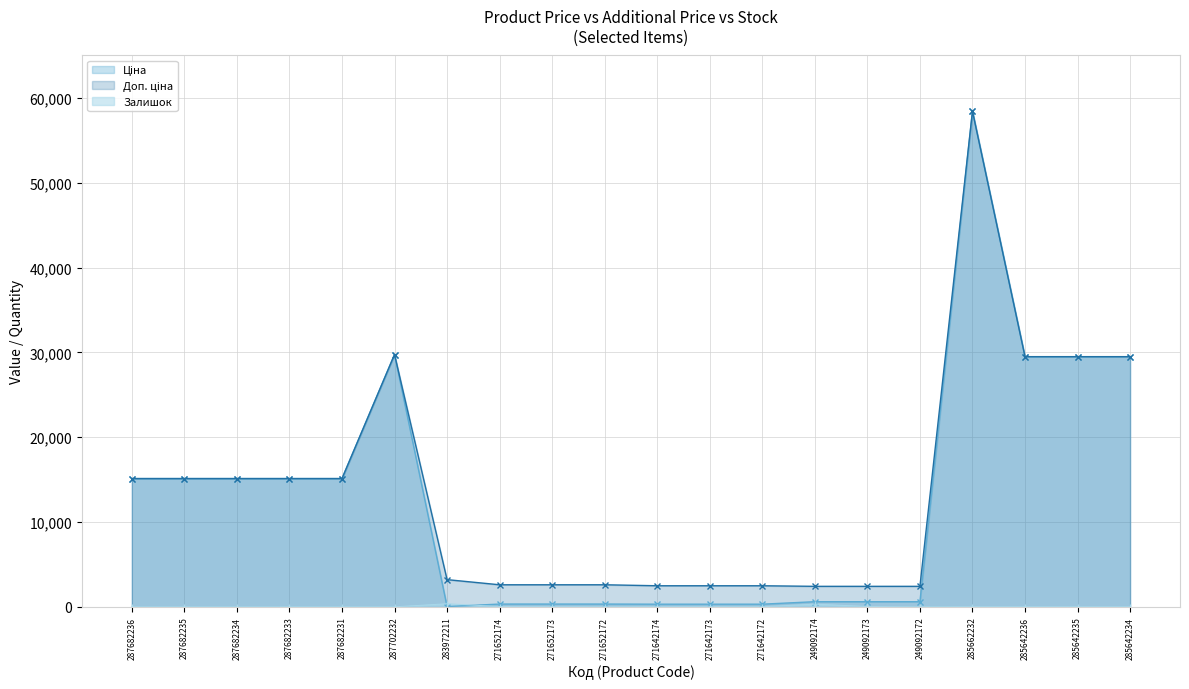

List the series in order of their peak value, lowest first.

Залишок, Ціна, Доп. ціна